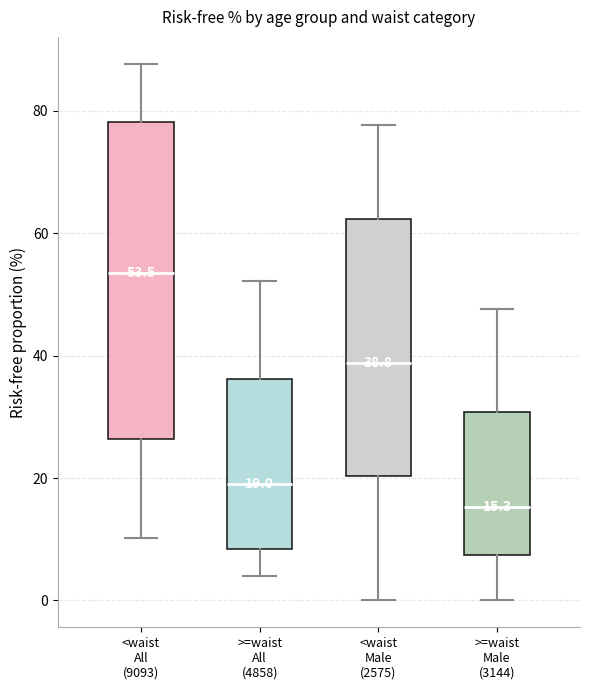

Which box is the tallest, from its lower edge to its upper edge?

<waist All (9093)